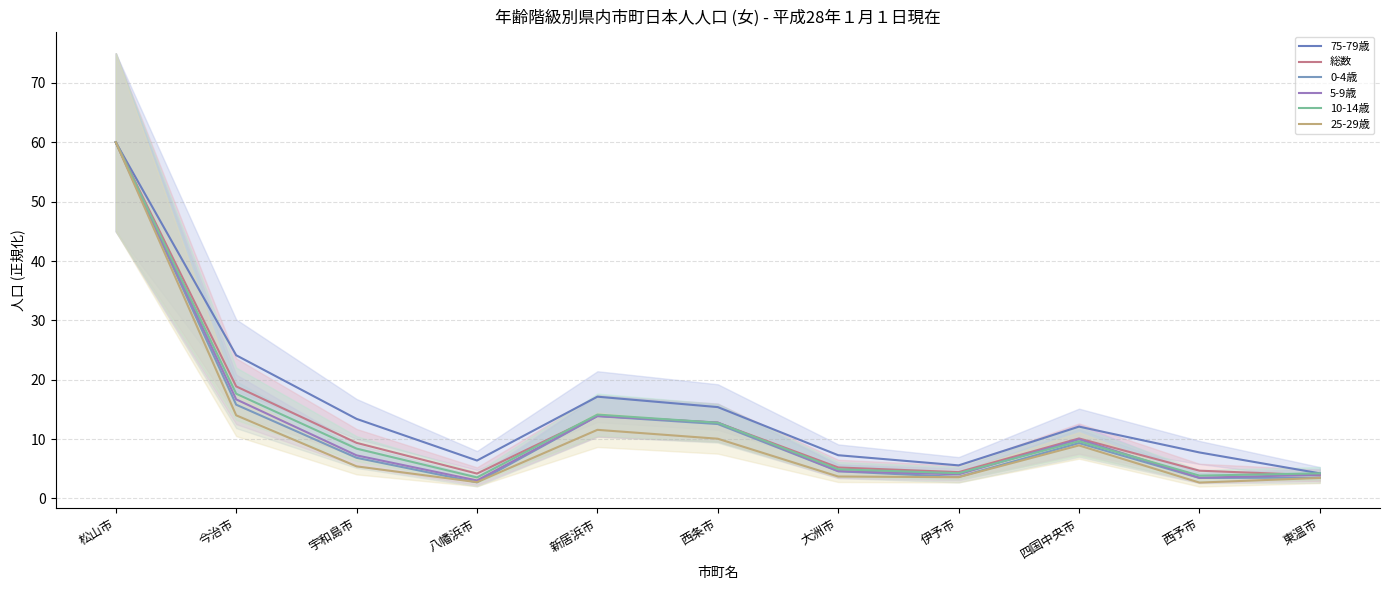

Does the chart have visible grid lines?

Yes